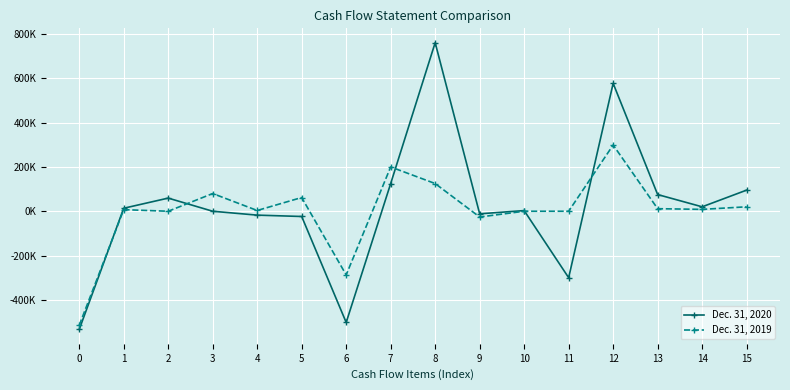

What are all the series names shown in the legend?

Dec. 31, 2020, Dec. 31, 2019